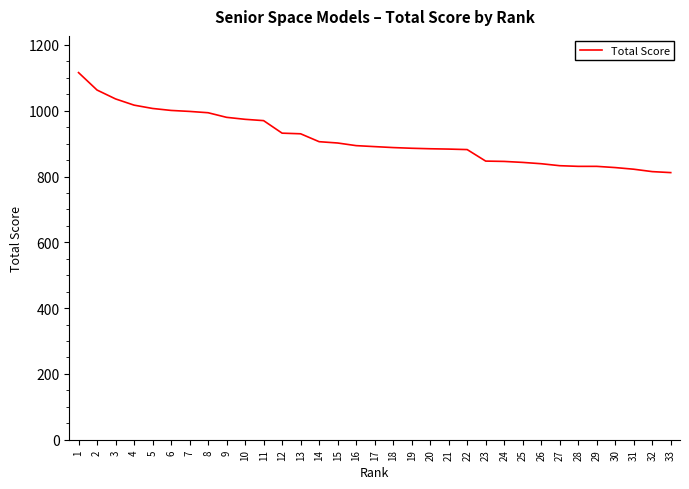

What is the greatest value displayed?

1116.0